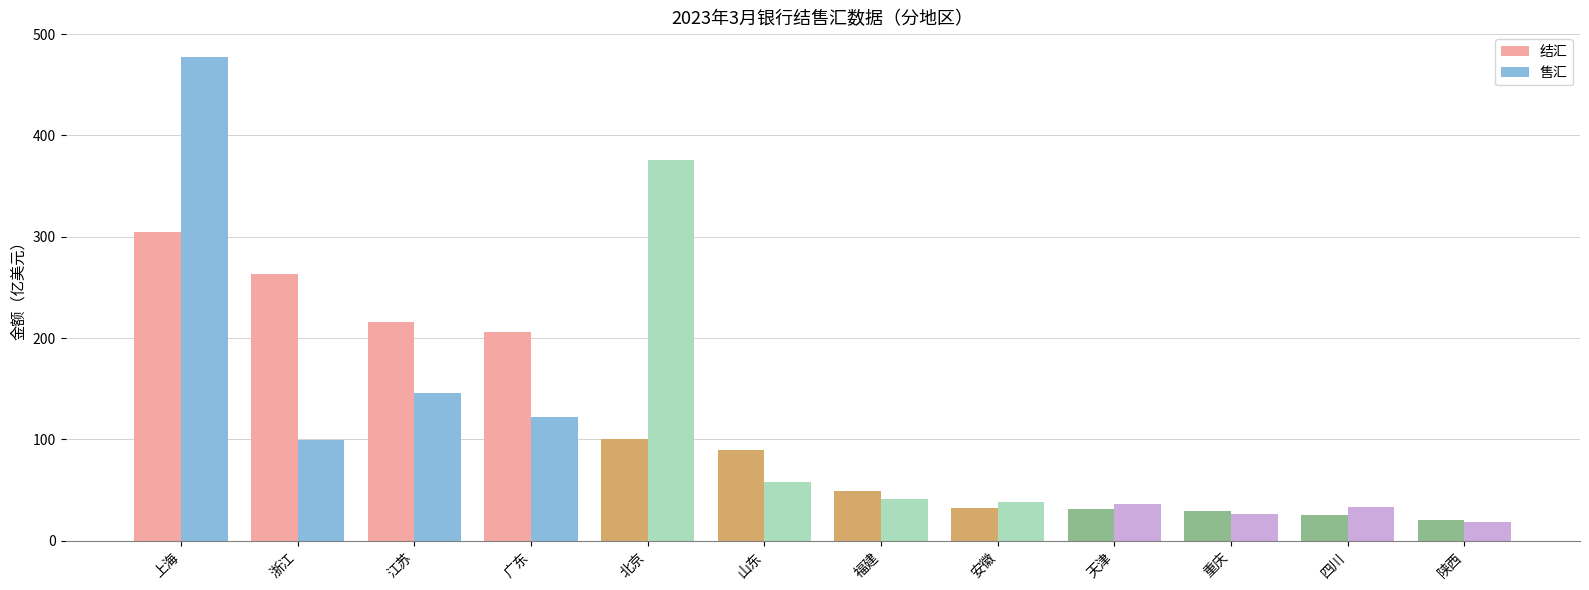

At which category does the chart reach its minimum across all series?

陕西